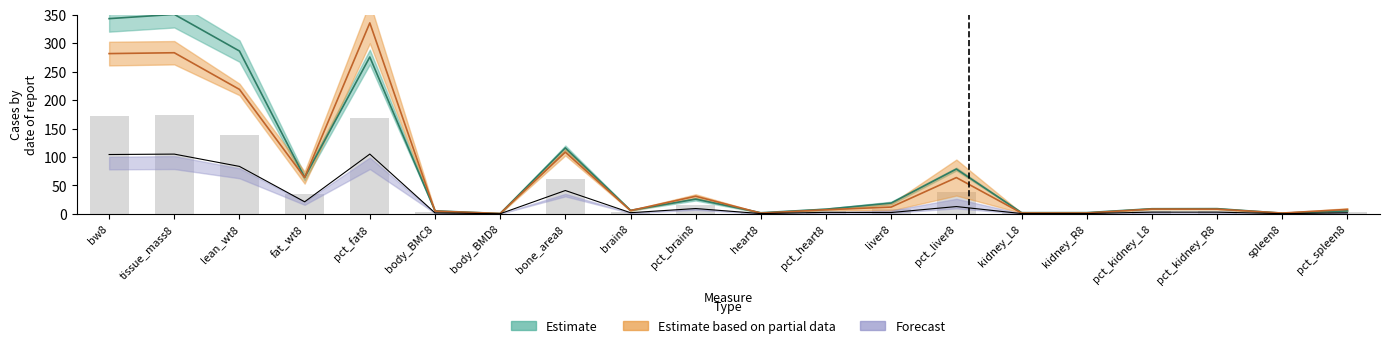

Where is mean_m nearest to the value 175?

bone_area8